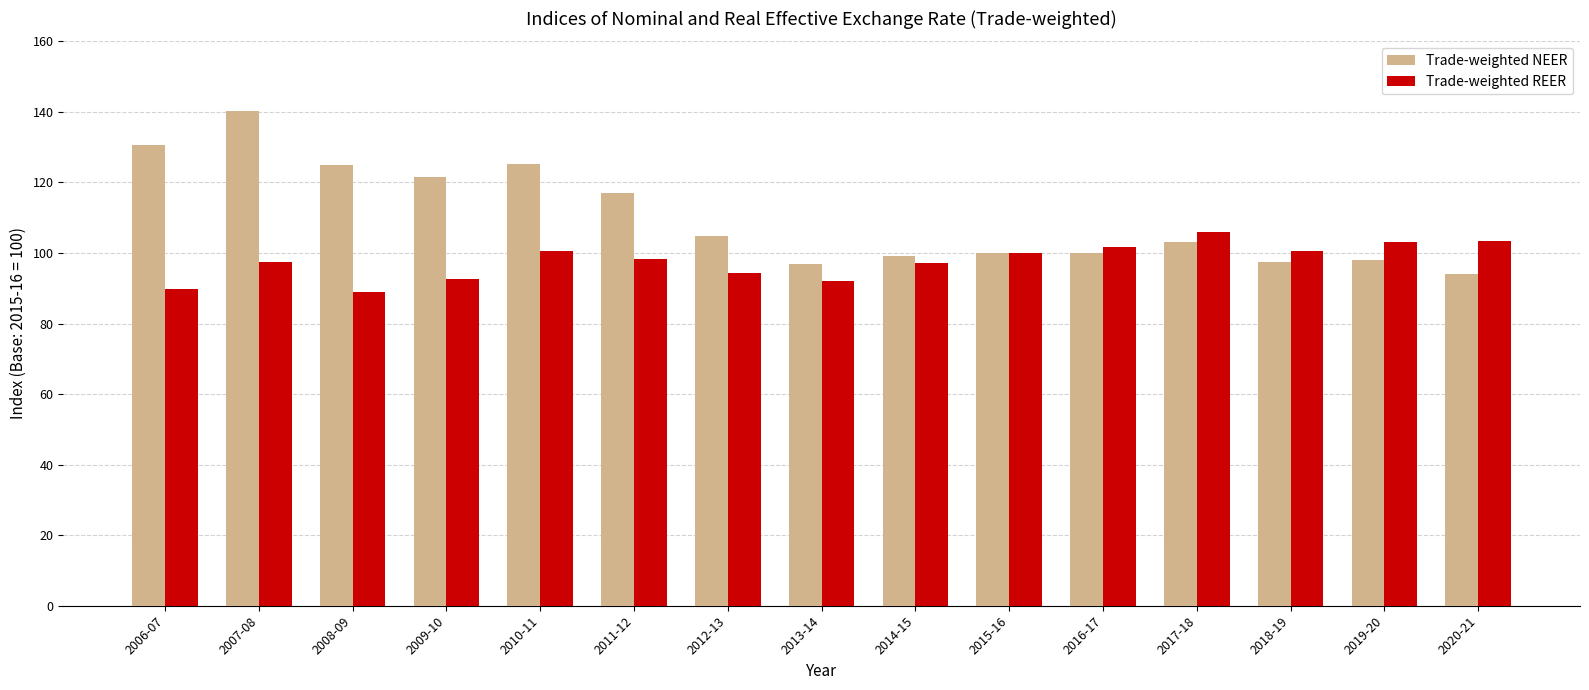

Is it true that Trade-weighted NEER equals 45.2 at 2018-19?

False